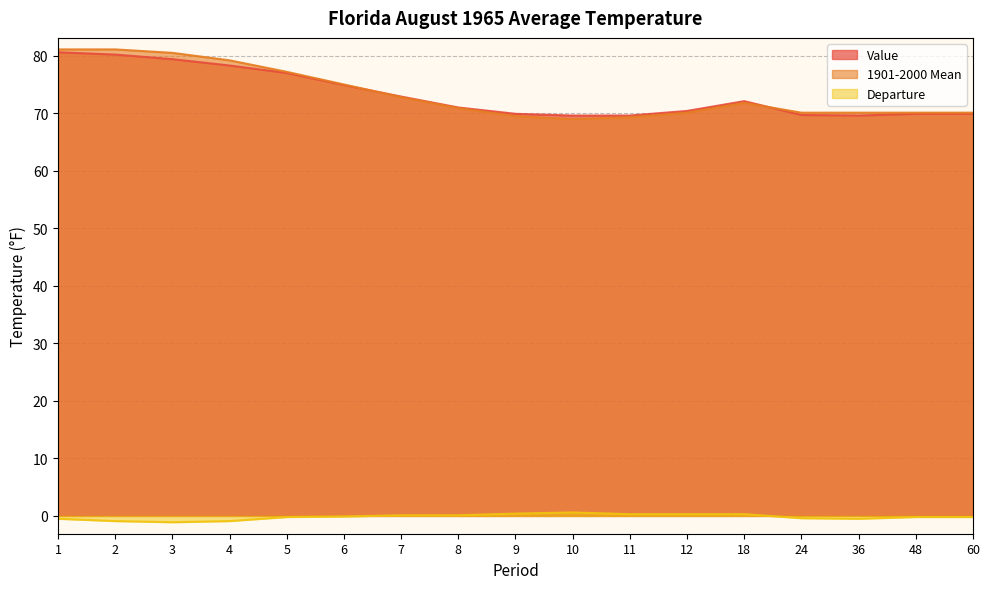

What is the average value of the 1901-2000 Mean series?

73.4